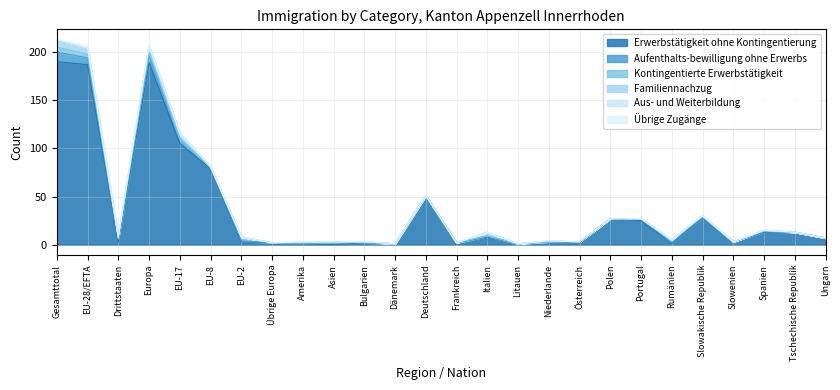

What is the label of the 10th point from the right?

Niederlande